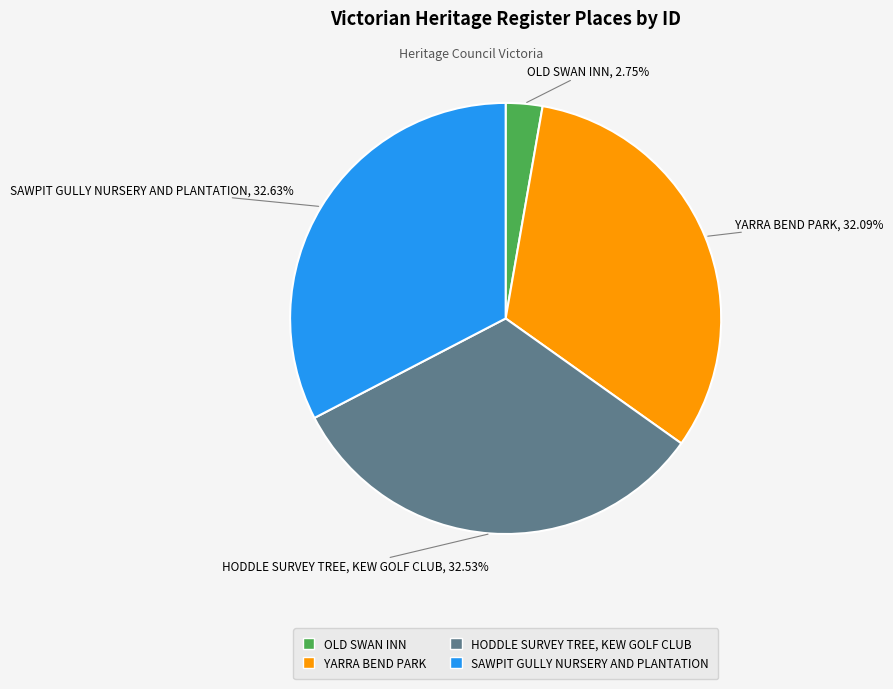

Does YARRA BEND PARK account for over 50% of the chart?

No